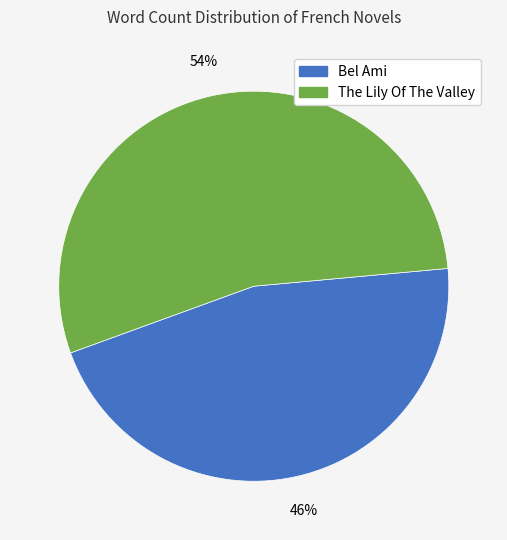

What is the smallest slice in the pie chart?

Bel Ami